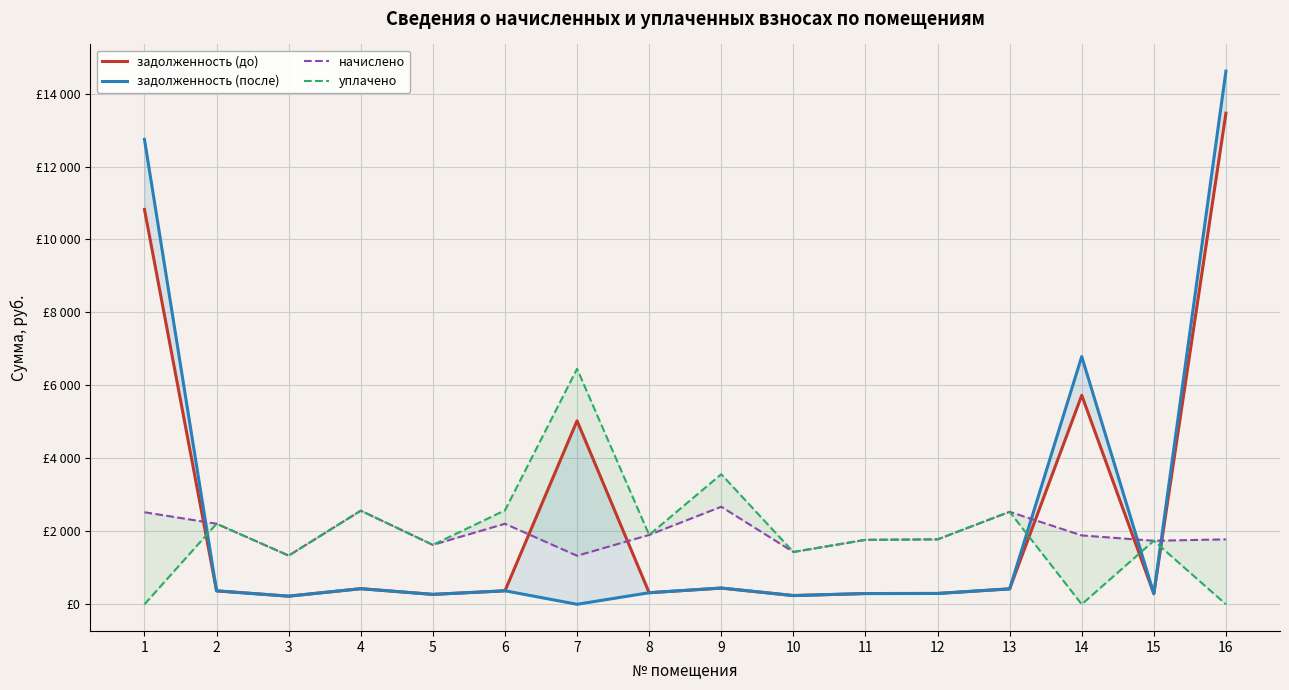

How many values in the задолженность (до) series exceed 368?

8